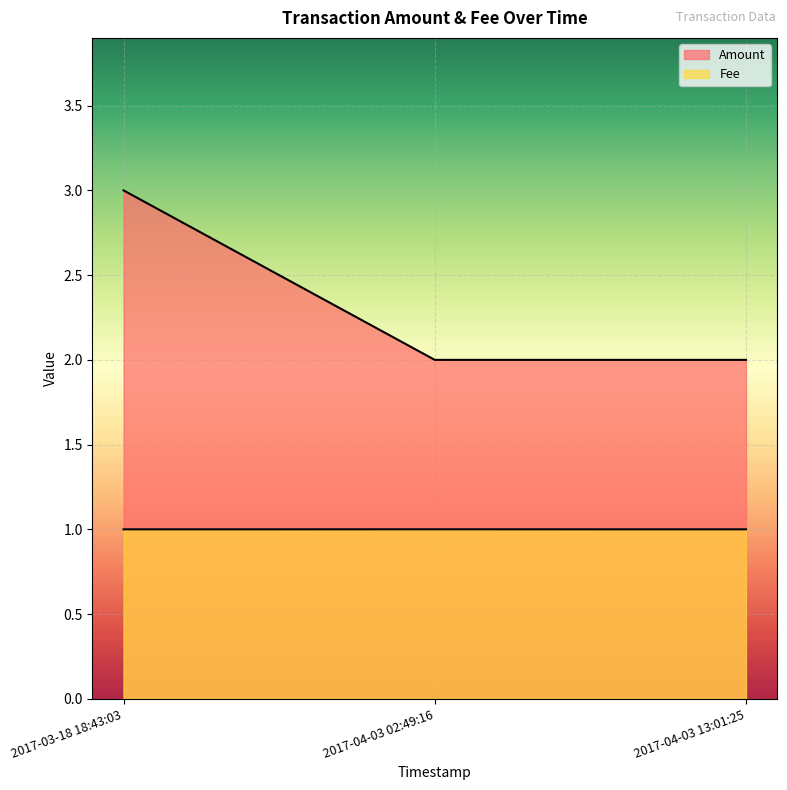

What is the average value of the Amount series?

2.3